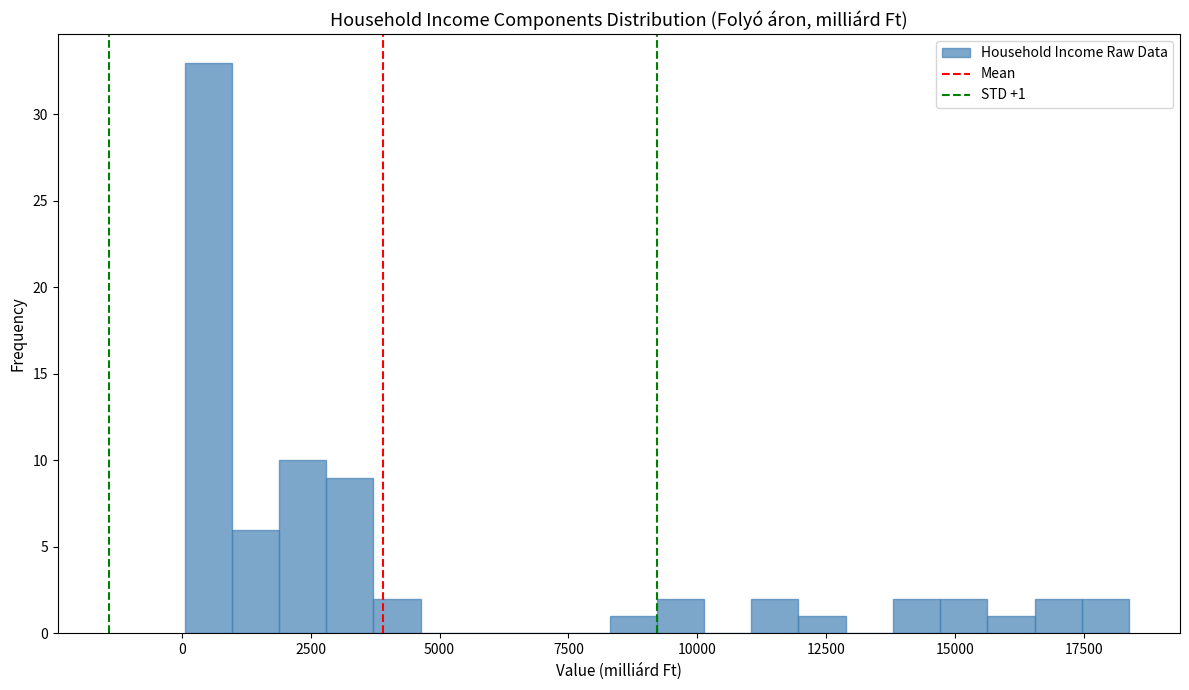

Around what value on the x-axis is the tallest bar? Give the approximate position of its centre, as read against the axis.

500